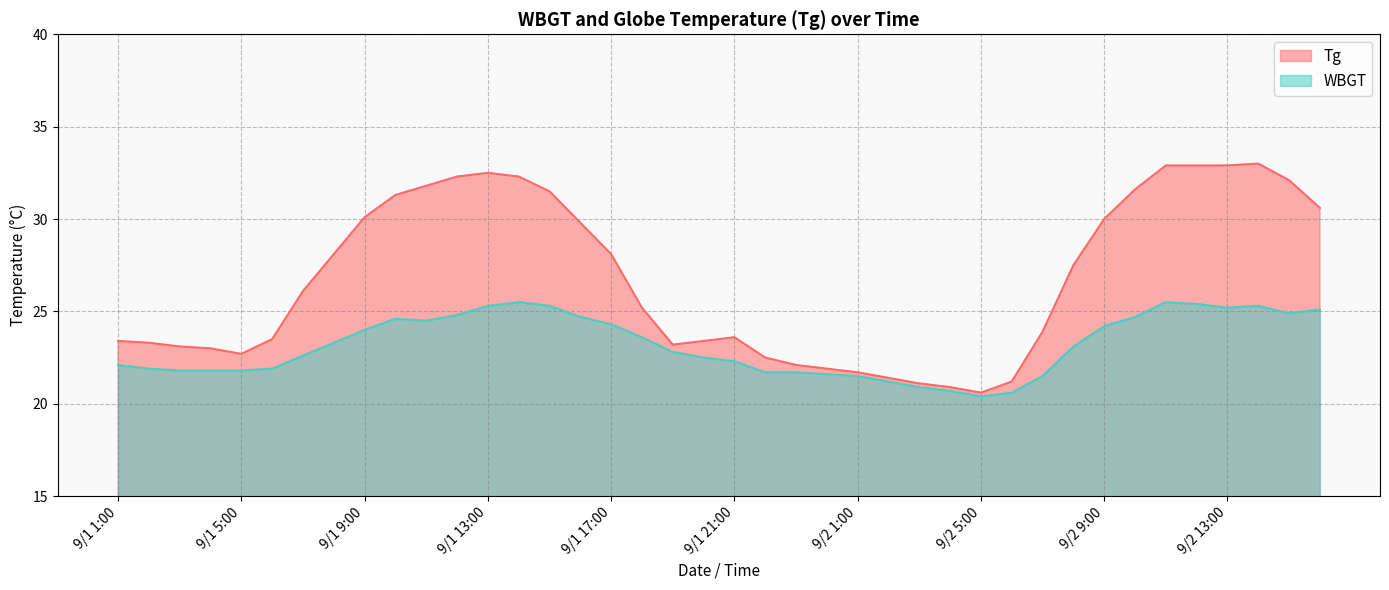

What is the lowest value of the Tg series?

20.6